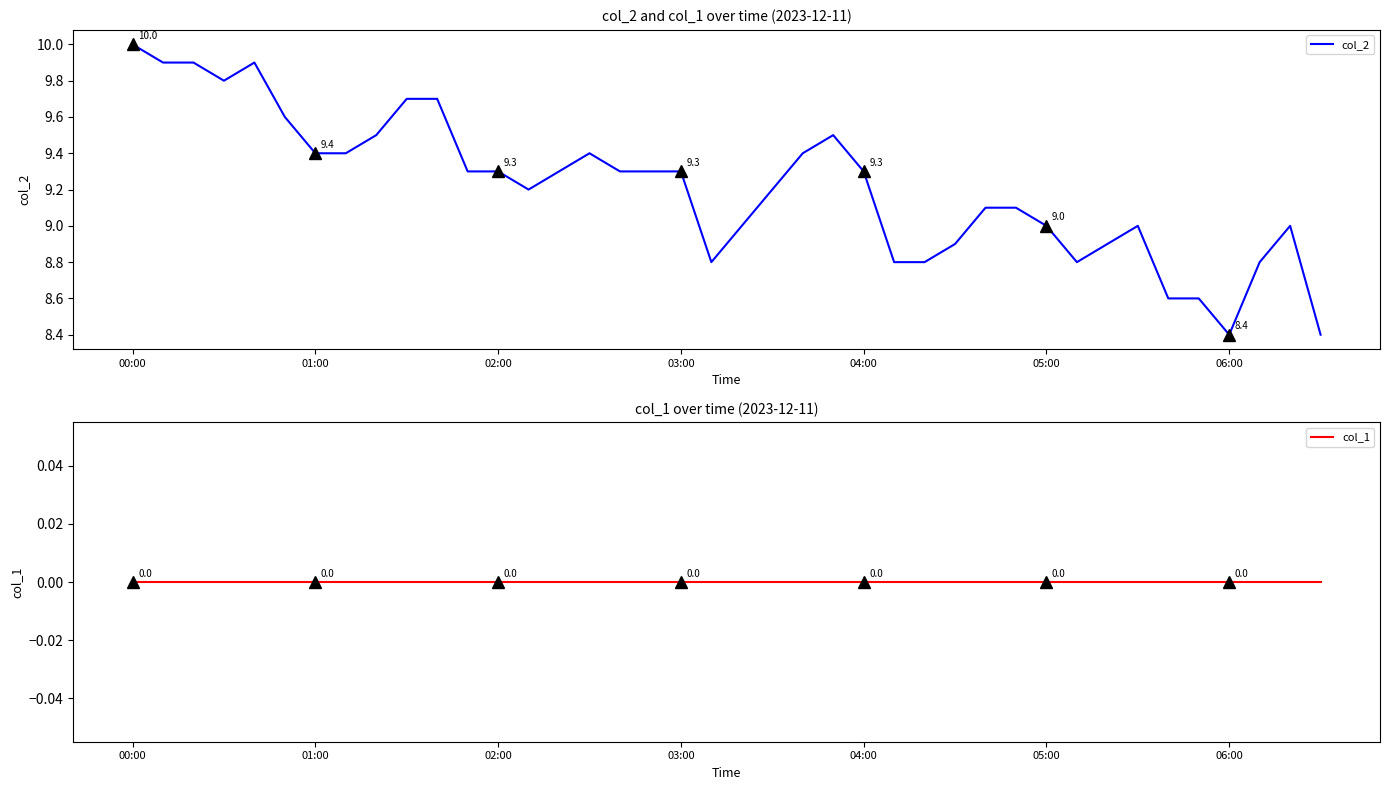

True or false: col_2 and col_1 cross at least once.

False